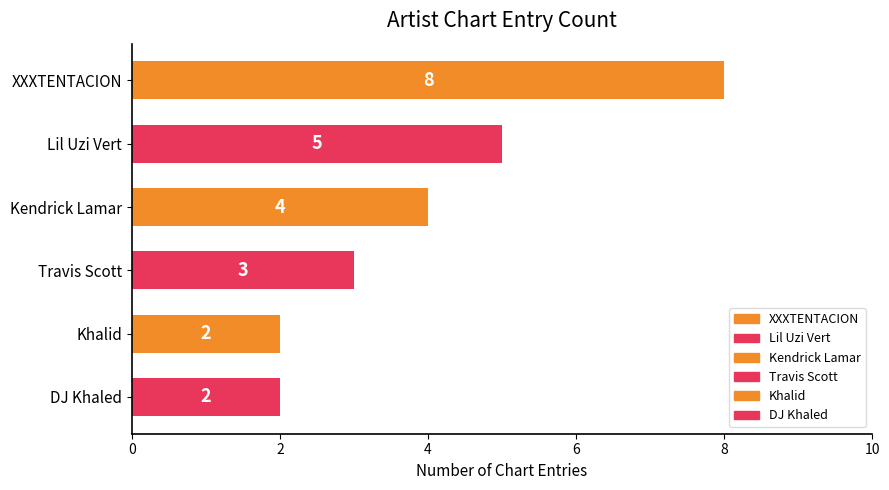

Reading left to right, transcribe all the data shown in this chart.

8	5	4	3	2	2